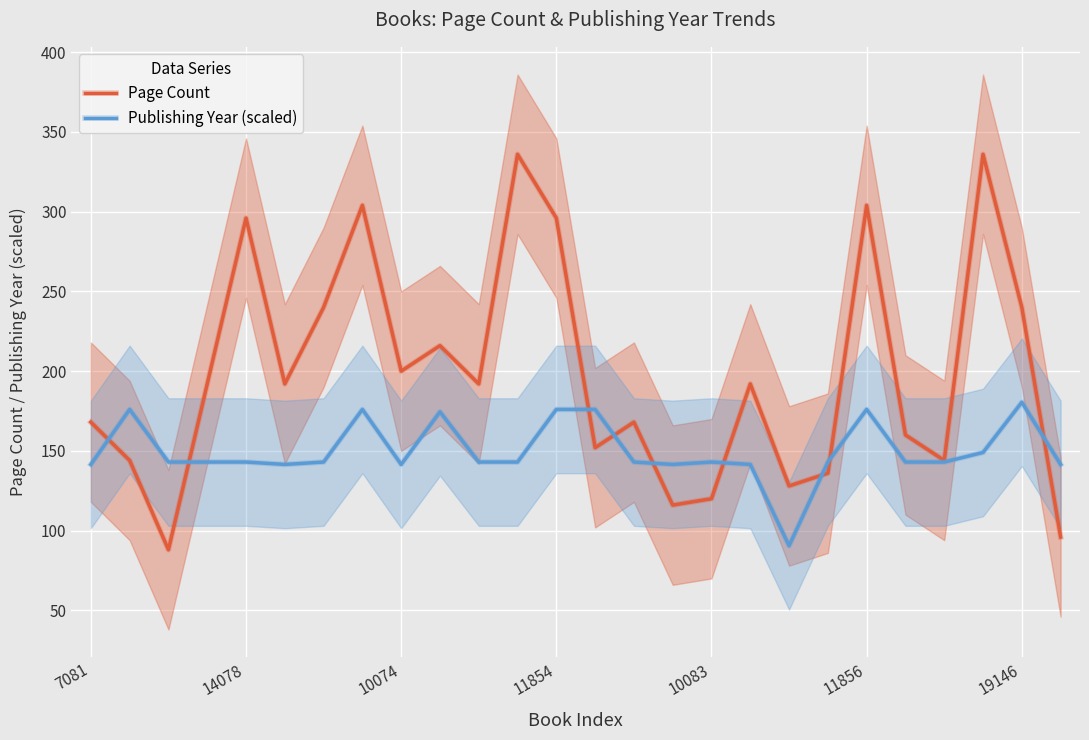

True or false: Page Count has a value of 495.1 at 11856.

False